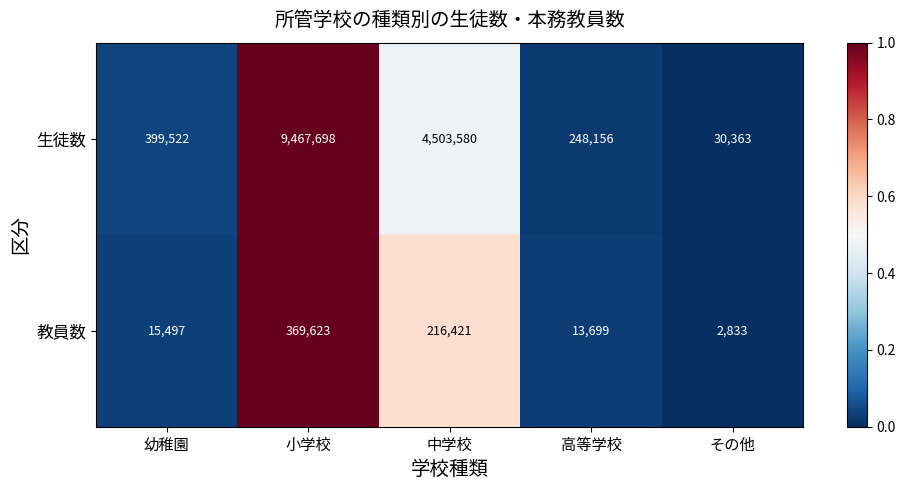

Reading left to right, what are all the values shown in this chart?

生徒数: 399522	9467698	4503580	248156	30363
教員数: 15497	369623	216421	13699	2833